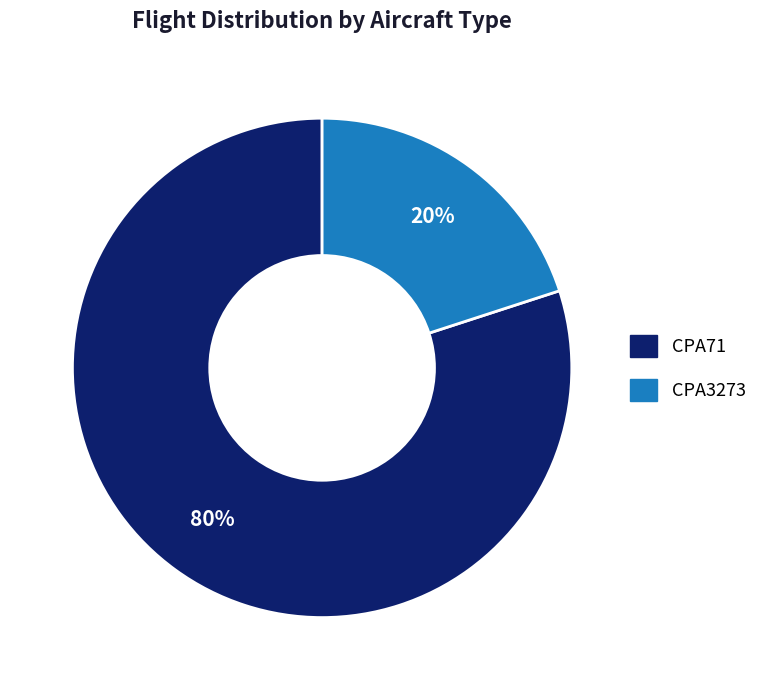

Approximately how many times larger is the value at CPA71 compared to CPA3273?

4.0